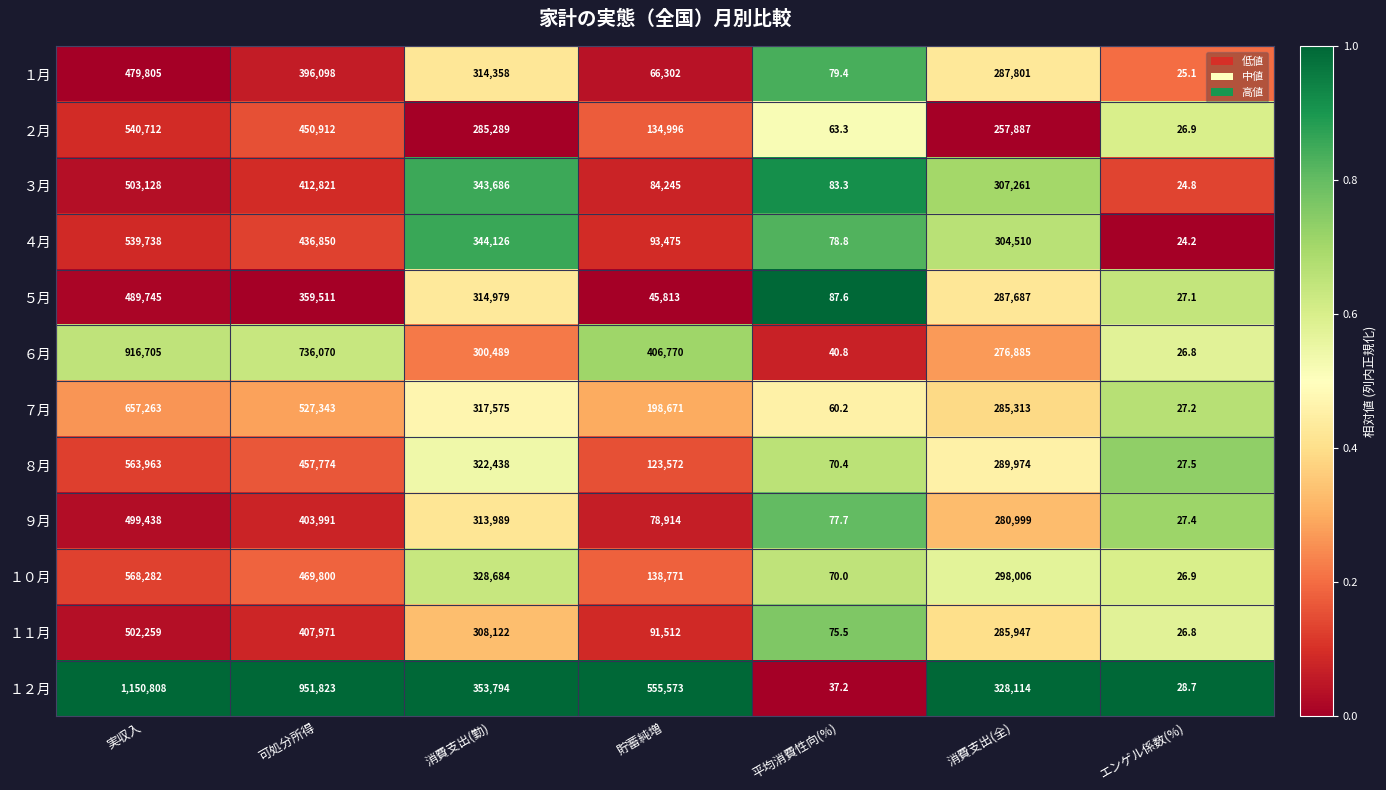

What is the approximate value of ７月 at 消費支出(勤)?

317575.0